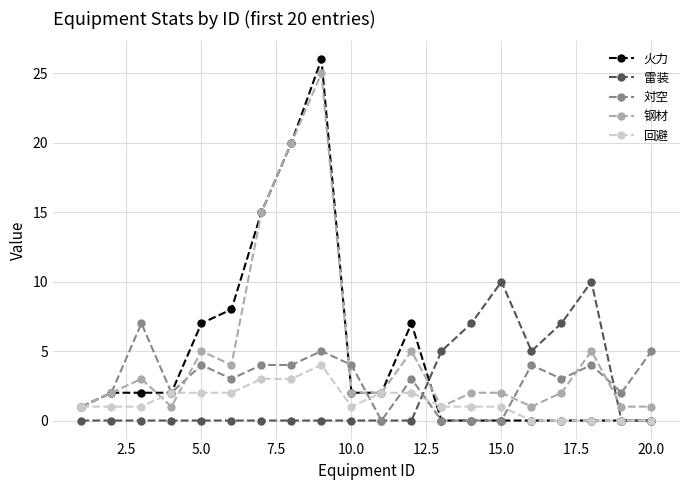

Does the chart display data point markers on the line(s)?

Yes